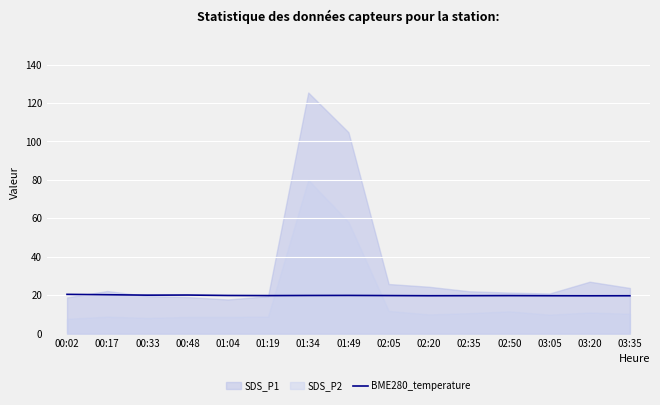

At which label is the value closest to 20?

00:33